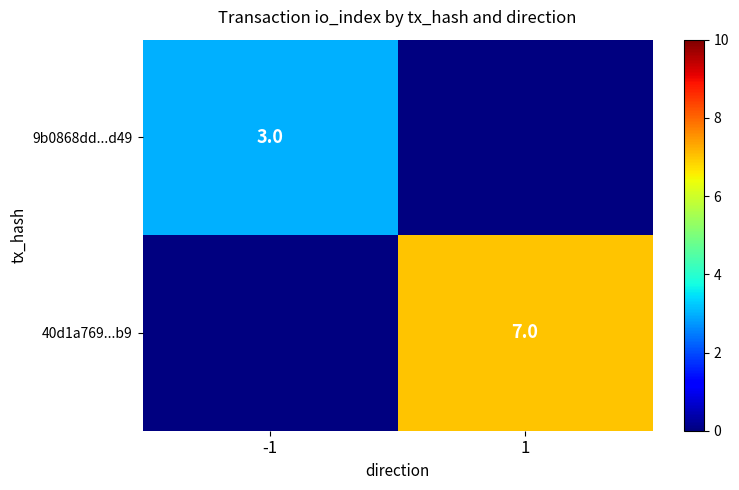

Count the number of data series in this chart.

2